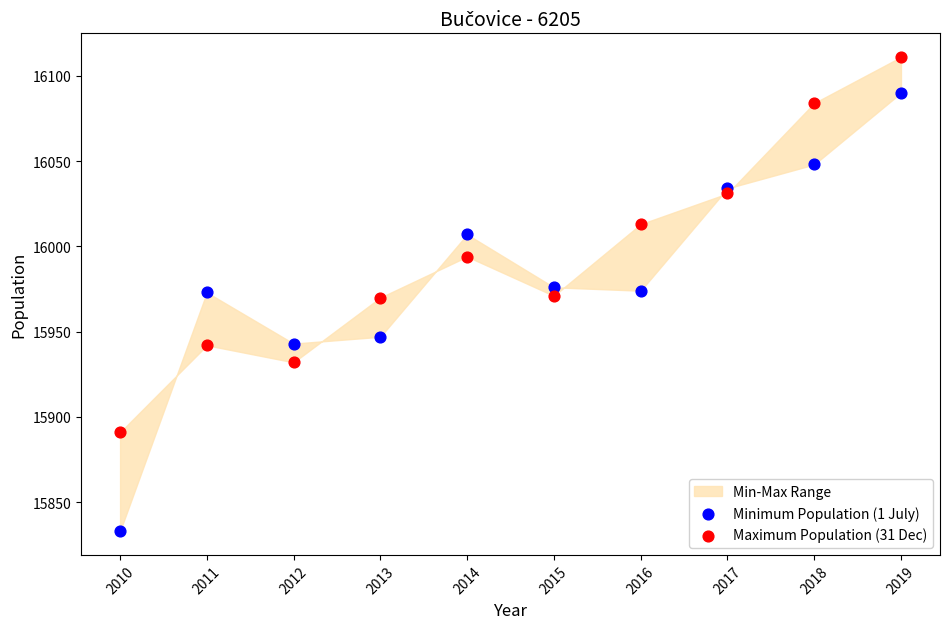

Which series contains the lowest Y value?

Minimum Population (1 July)